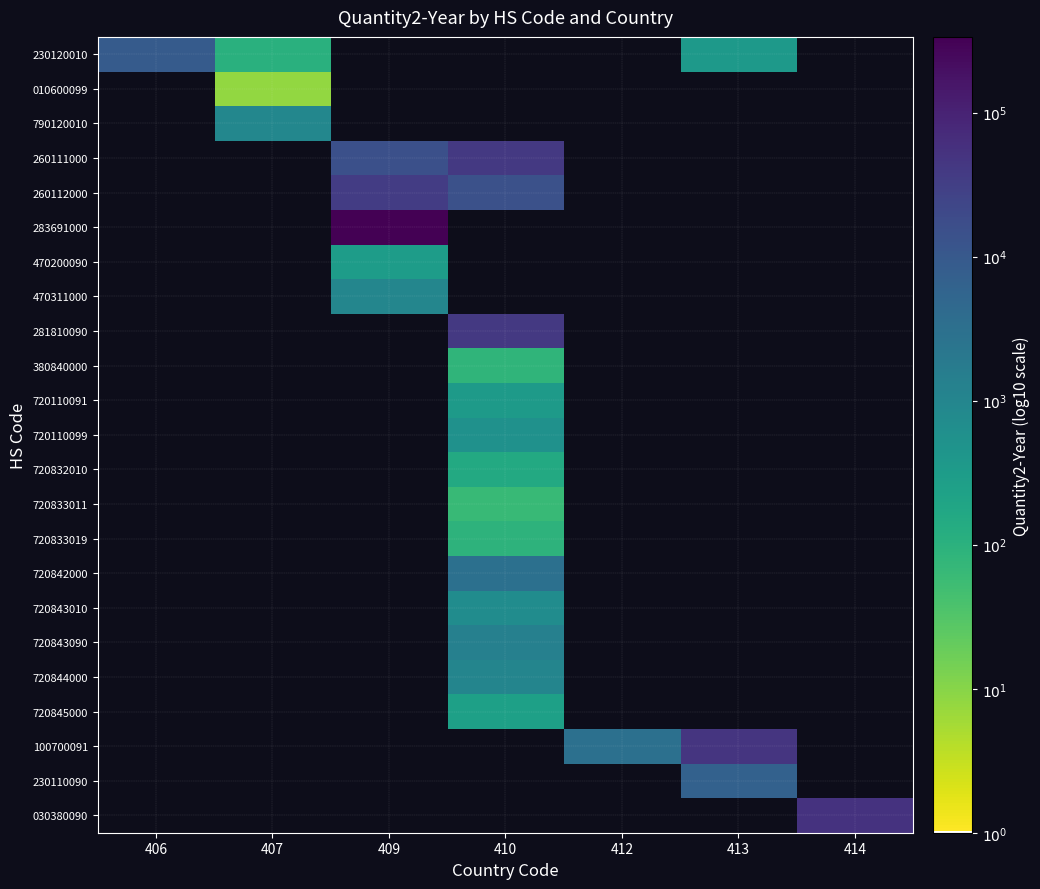

At how many categories does at least one series exceed 1?

7